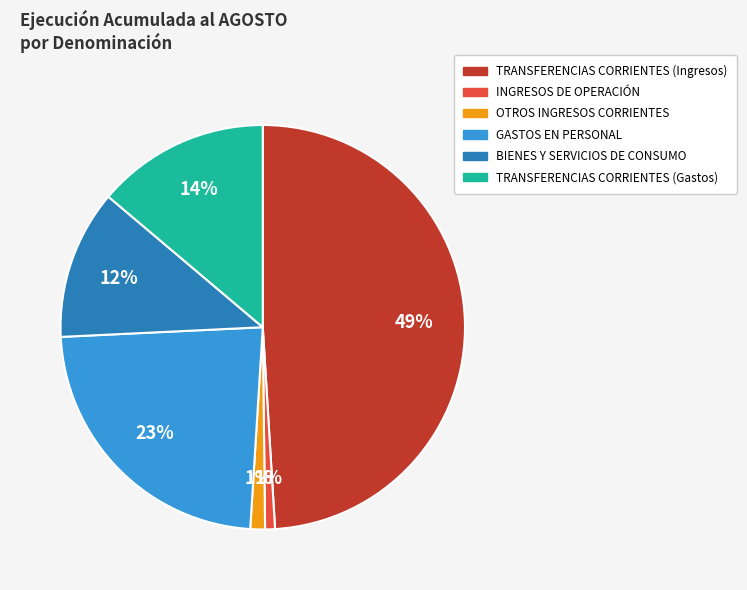

To the nearest percent, what is the combined percentage of TRANSFERENCIAS CORRIENTES (Ingresos) and INGRESOS DE OPERACIÓN?

50%